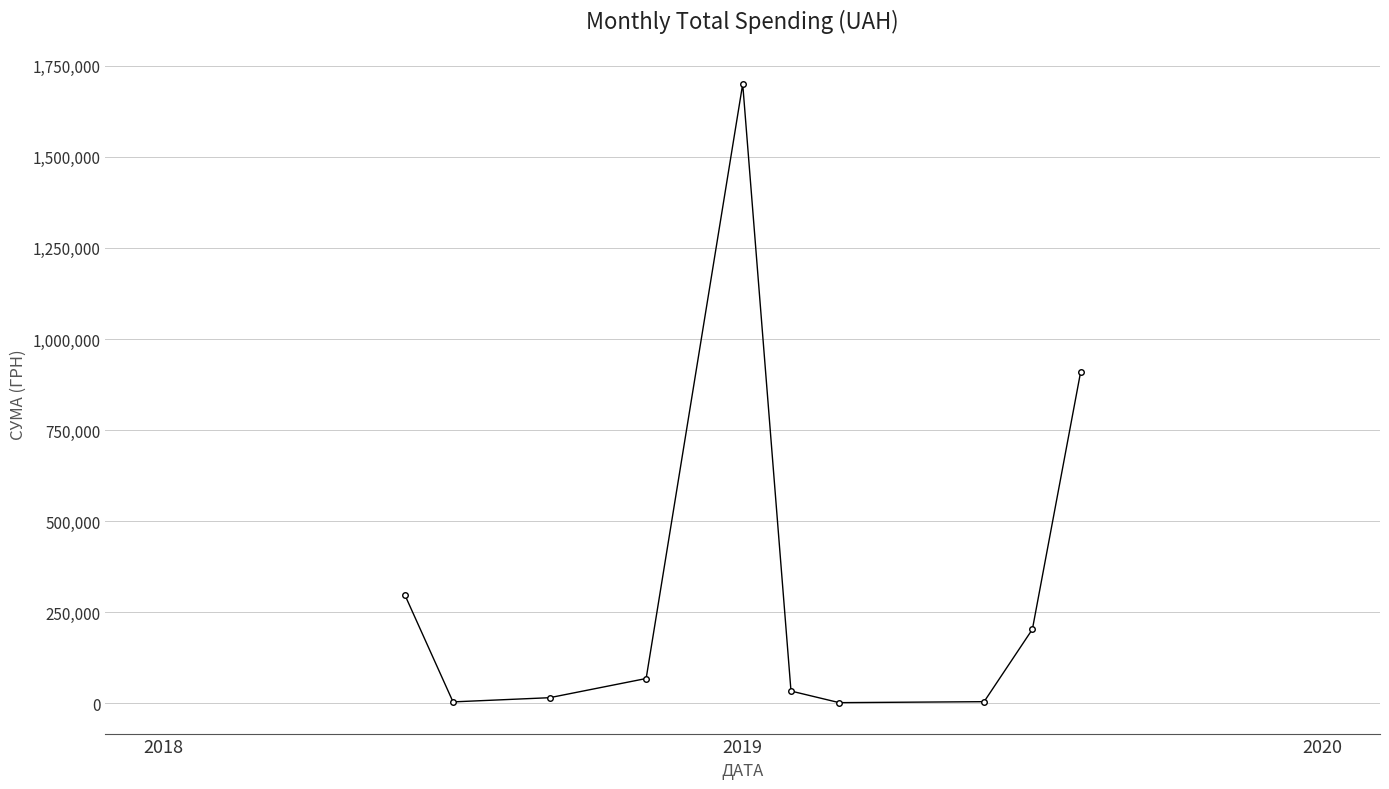

What is the maximum value shown in the chart?

1700224.2